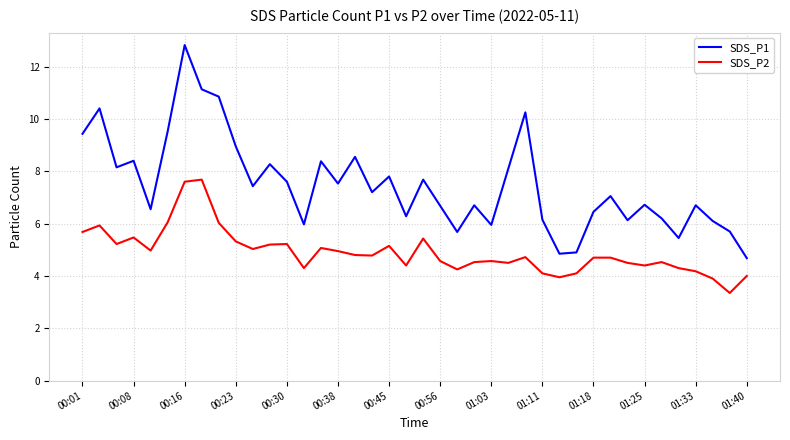

True or false: SDS_P2 and SDS_P1 cross at least once.

False